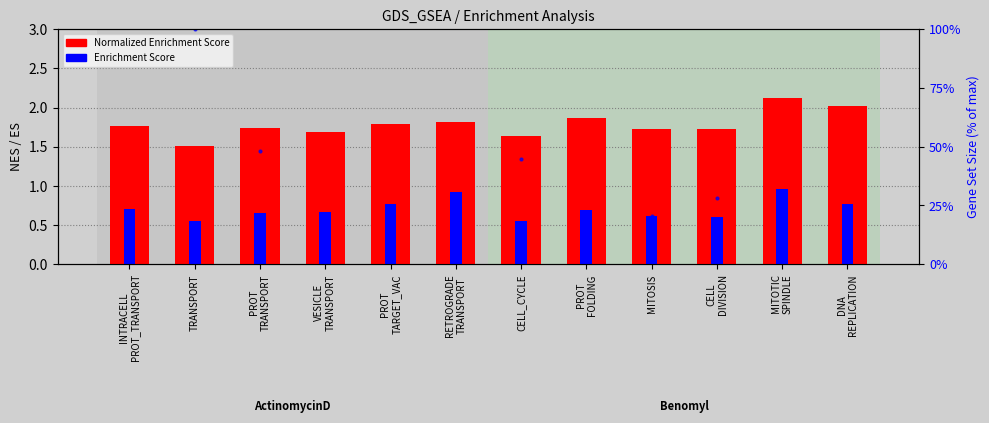

What is the value of the Gene set size (%) bar at the 10th from the left?

28.4